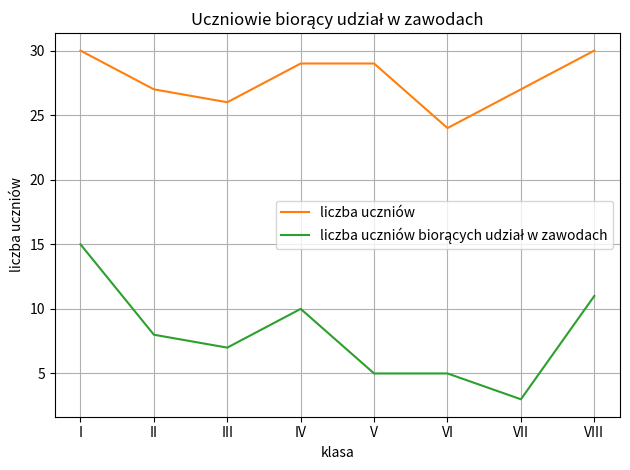

What is the total value across all series at V?

34